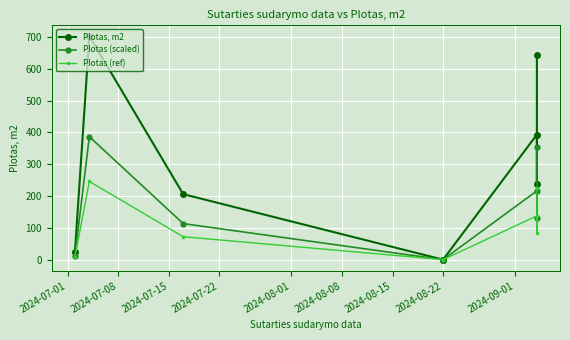

In Plotas (scaled), how many points are higher than both neighbors (excluding endpoints)?

2